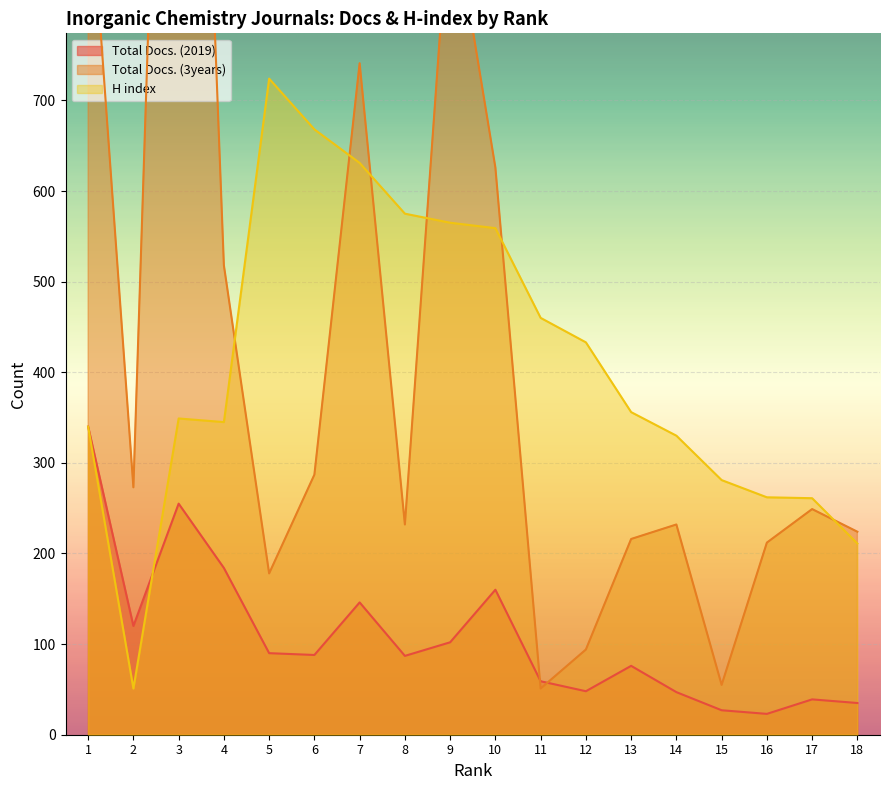

What is the spread (max minus min) of values at 7?

595